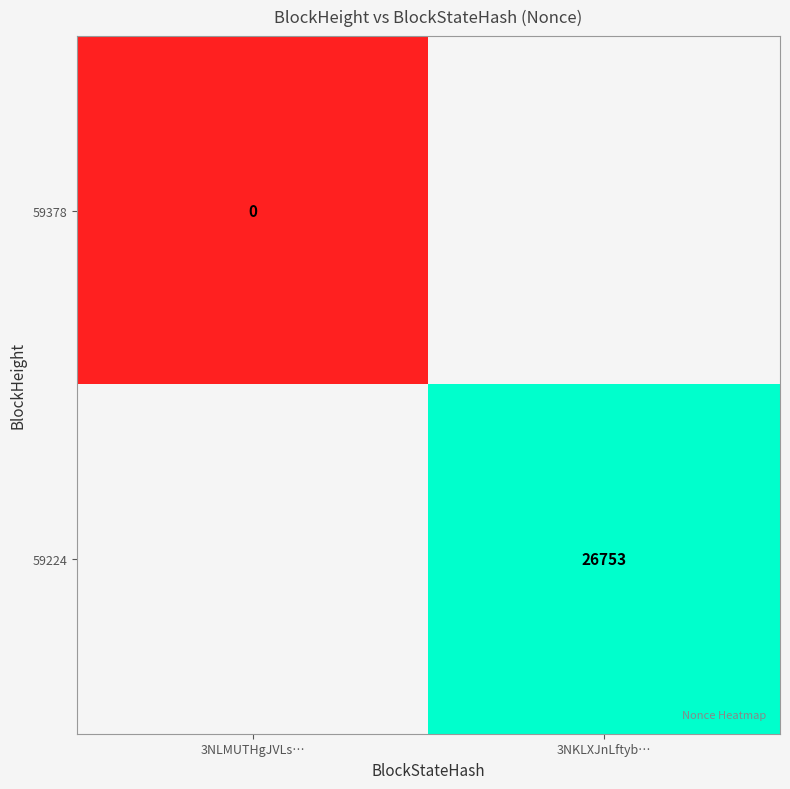

Is the value of 59224 at 3NKLXJnLftyb… greater than the value of 59378 at 3NLMUTHgJVLs…?

Yes